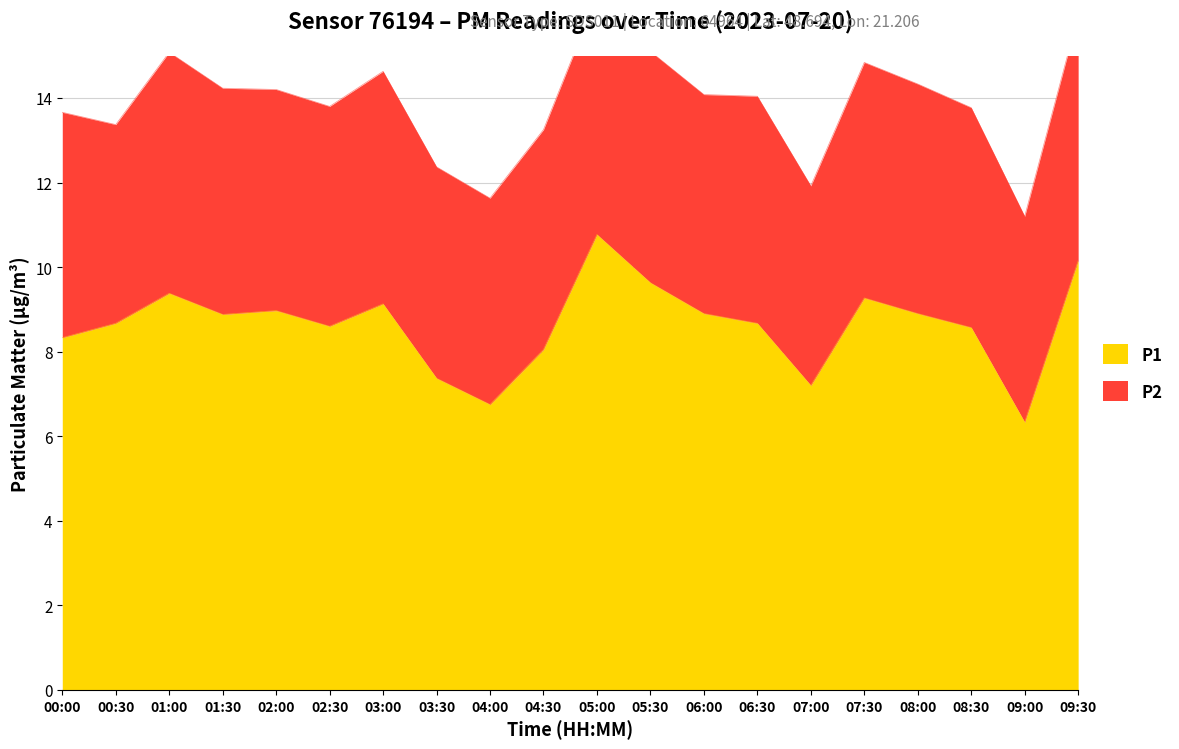

Where is the first local maximum?

01:00